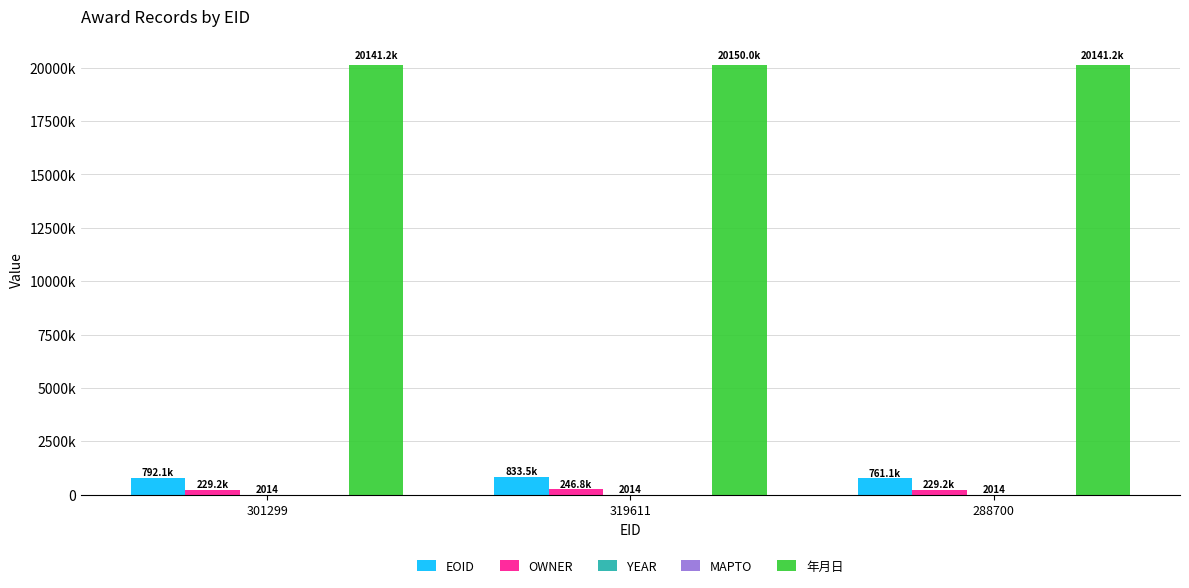

Are the bars grouped side by side (vs. stacked)?

Yes